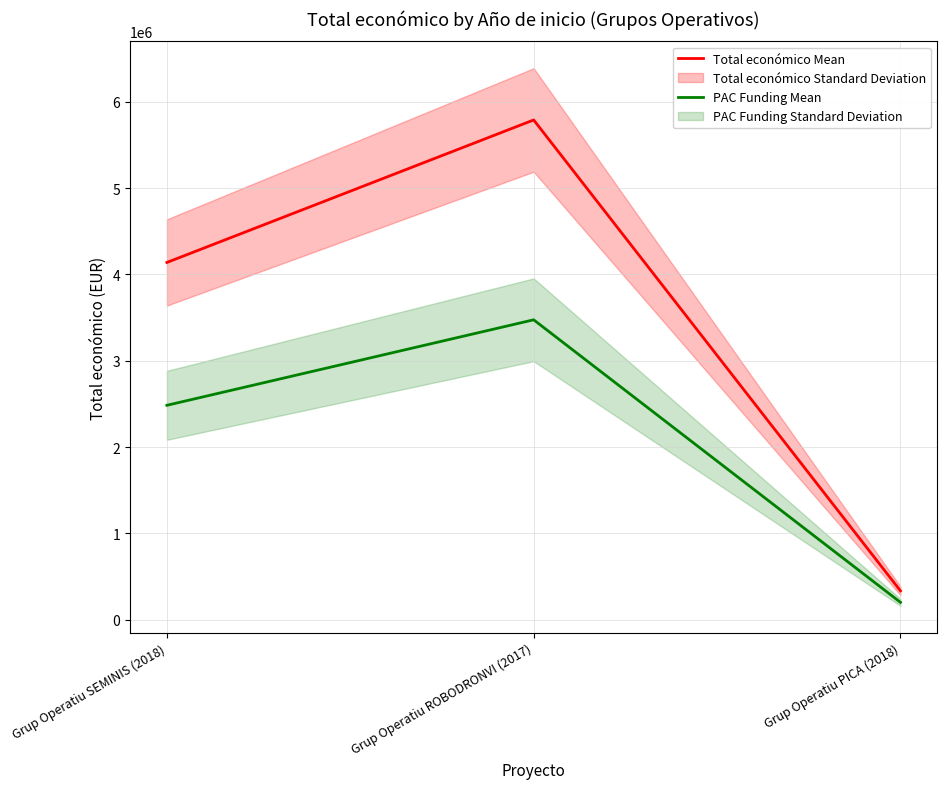

Count the number of data series in this chart.

2